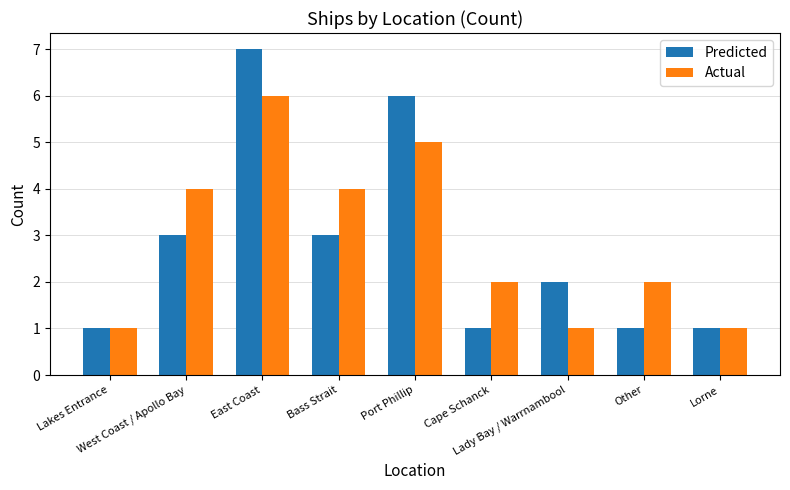

What is the value of the Predicted bar at the 9th from the left?

1